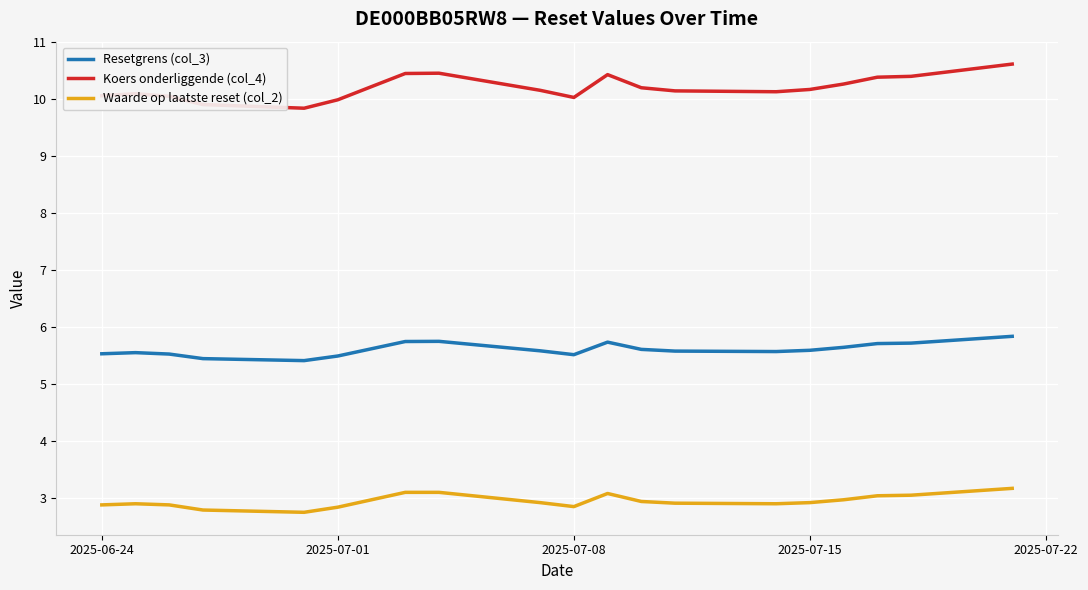

True or false: Resetgrens (col_3) and Waarde op laatste reset (col_2) cross at least once.

False